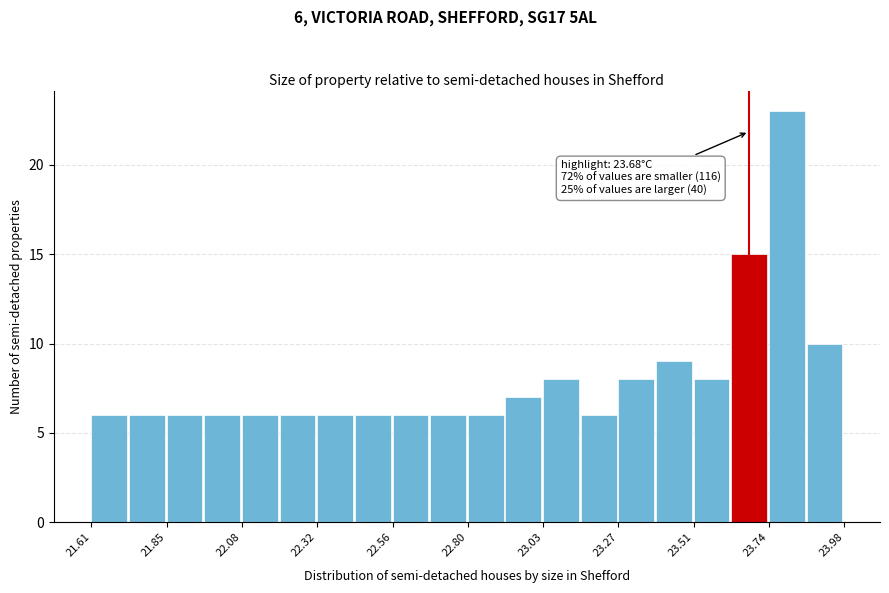

Read against the x-axis, roughly where is the centre of the tallest bar?

23.80